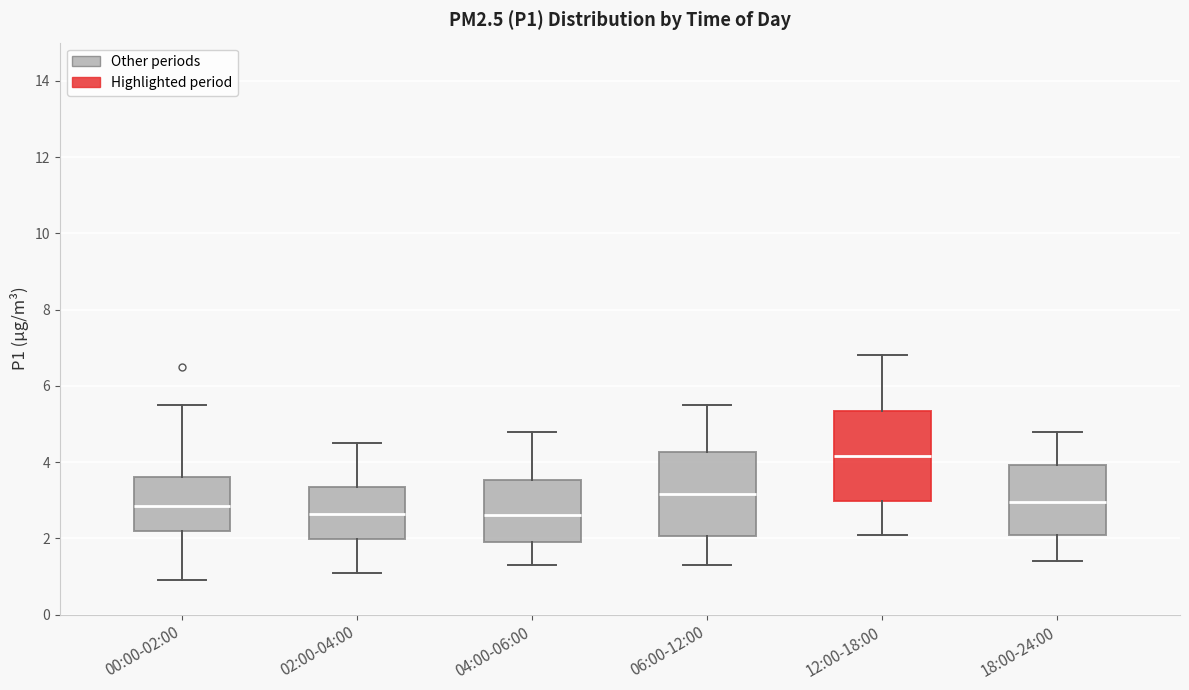

Where is the lower edge of the box for 04:00-06:00 on the y-axis? The values are not printed on the chart, so give them approximately, as read against the axis.

2.0